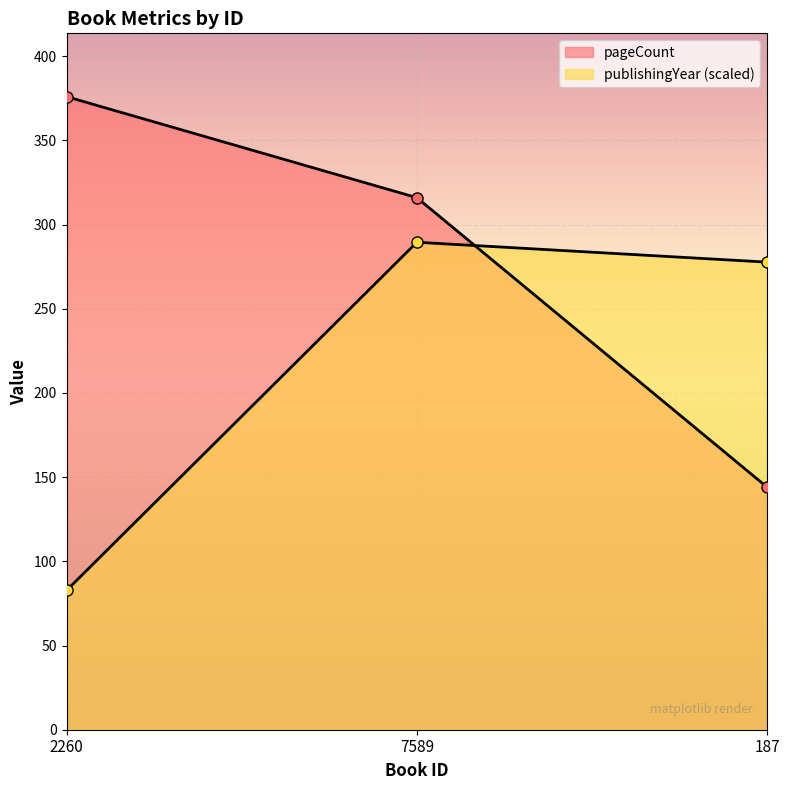

What is the total value across all series at 2260?

458.7